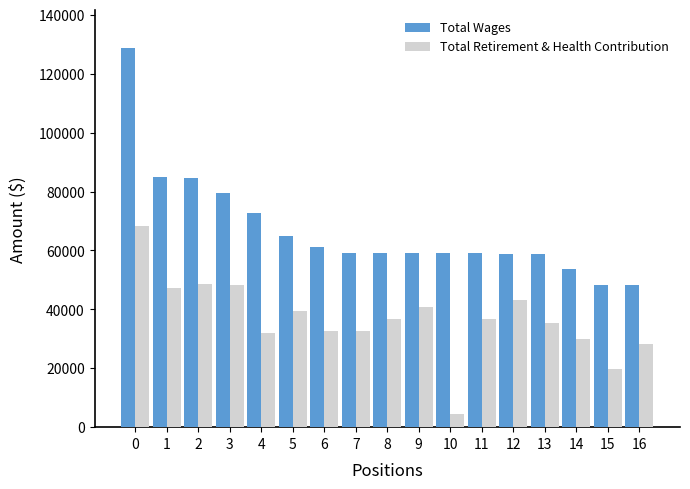

What is the value of the Total Wages bar at the 4th from the left?

79552